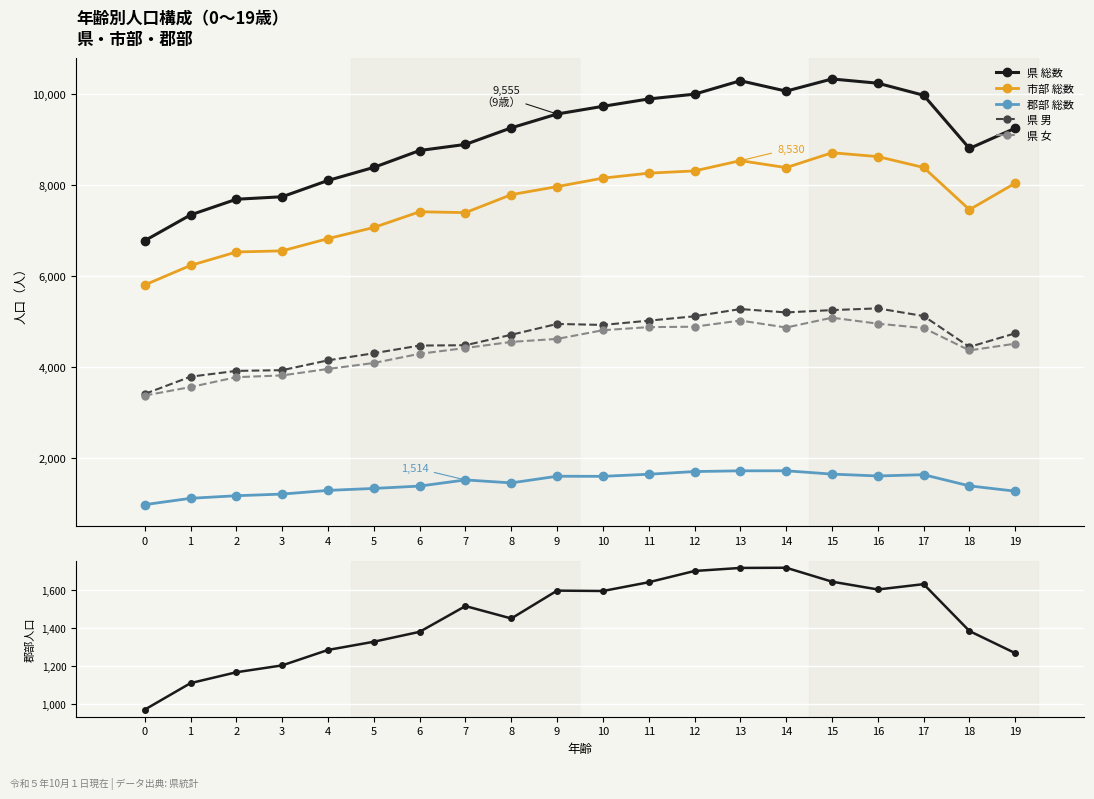

Reading left to right, extract all data points from this chart.

県 総数: 0=6772	1=7338	2=7682	3=7737	4=8095	5=8382	6=8753	7=8887	8=9251	9=9555	10=9724	11=9886	12=9991	13=10286	14=10058	15=10325	16=10232	17=9967	18=8798	19=9244
市部 総数: 0=5799	1=6228	2=6523	3=6548	4=6817	5=7062	6=7407	7=7388	8=7783	9=7960	10=8146	11=8255	12=8305	13=8530	14=8377	15=8704	16=8619	17=8380	18=7453	19=8036
郡部 総数: 0=971	1=1110	2=1167	3=1203	4=1284	5=1327	6=1379	7=1514	8=1449	9=1595	10=1593	11=1639	12=1698	13=1714	14=1715	15=1642	16=1601	17=1629	18=1383	19=1267
県 男: 0=3404	1=3783	2=3910	3=3926	4=4142	5=4298	6=4467	7=4474	8=4704	9=4942	10=4920	11=5014	12=5110	13=5269	14=5195	15=5246	16=5284	17=5115	18=4437	19=4736
県 女: 0=3368	1=3555	2=3772	3=3811	4=3953	5=4084	6=4286	7=4413	8=4547	9=4613	10=4804	11=4872	12=4881	13=5017	14=4863	15=5079	16=4948	17=4852	18=4361	19=4508